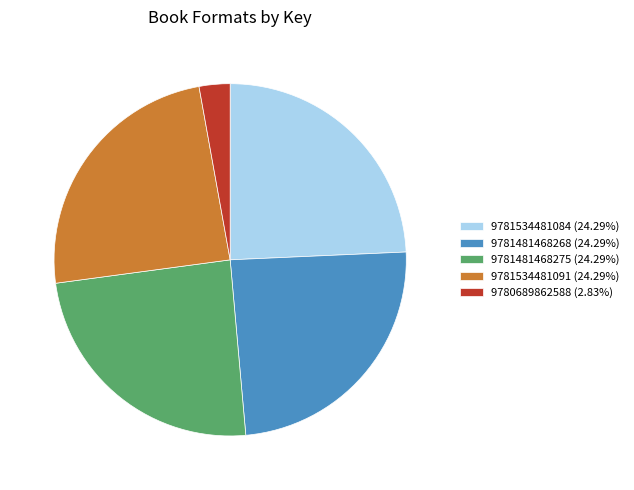

Does any single category account for the majority?

No